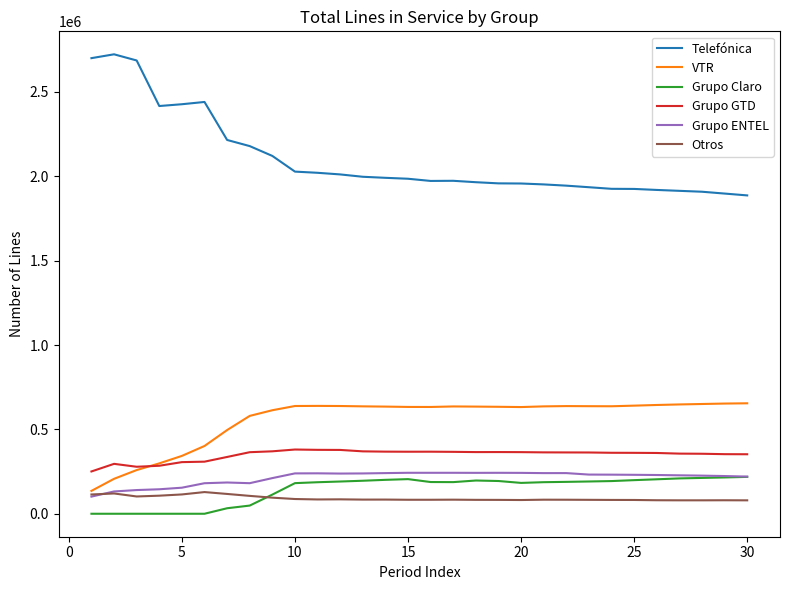

Does the chart display data point markers on the line(s)?

No